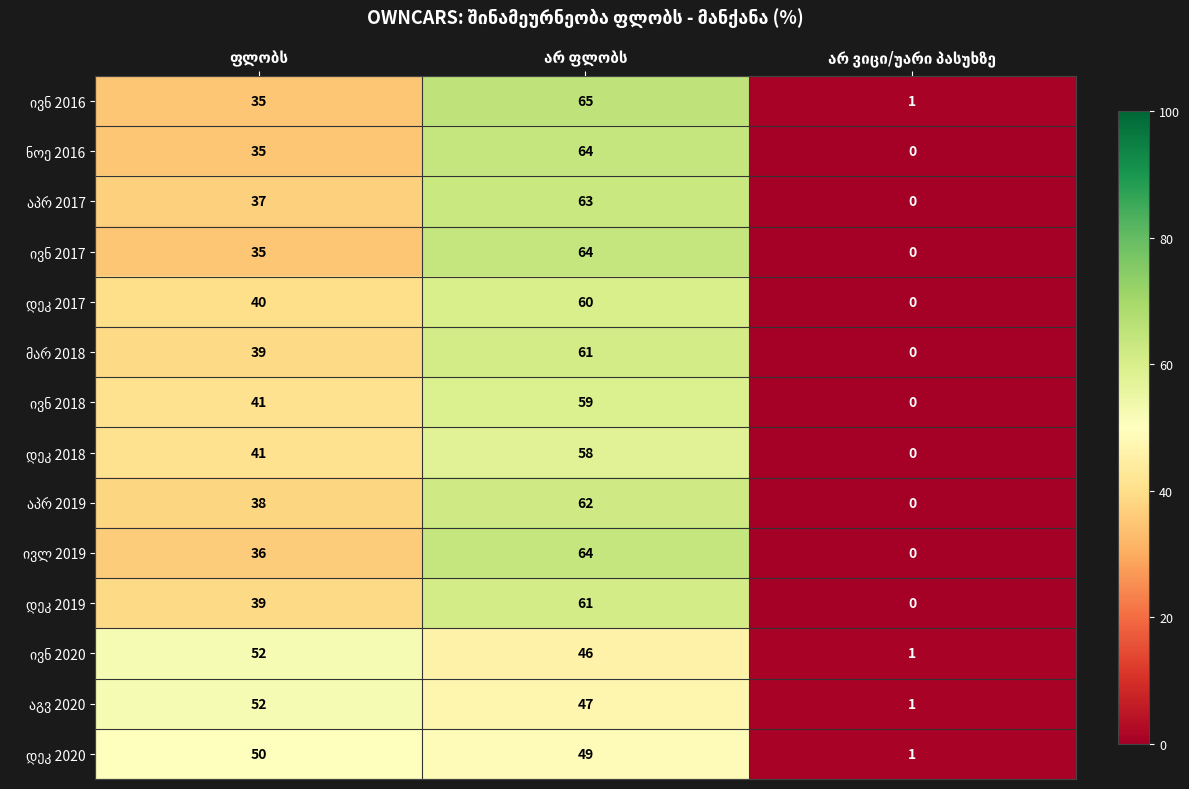

What is the maximum value shown in the chart?

65